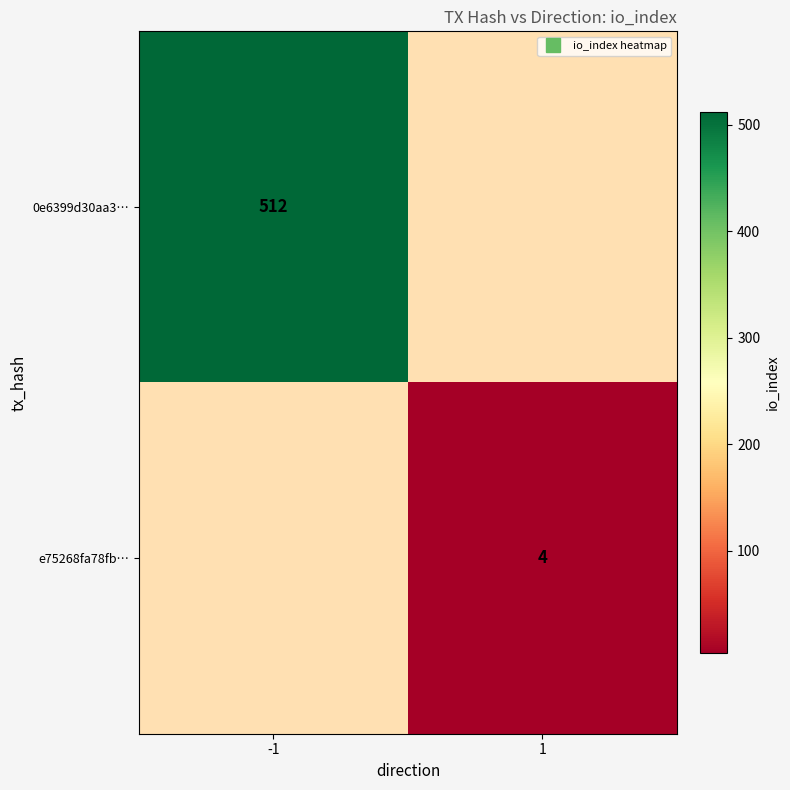

Between 1 and -1, which is larger?

-1